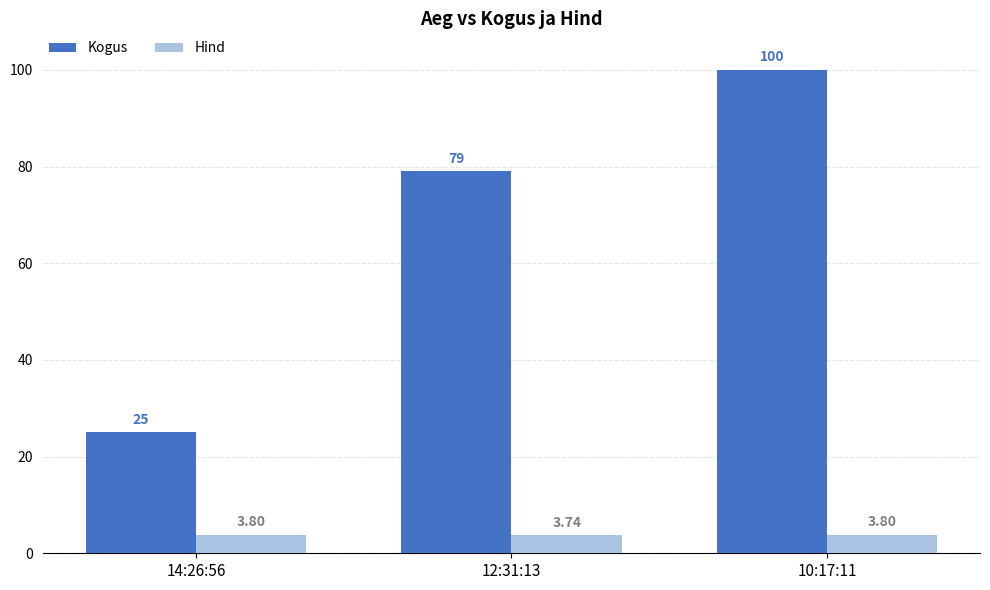

How many distinct data groups are displayed?

2